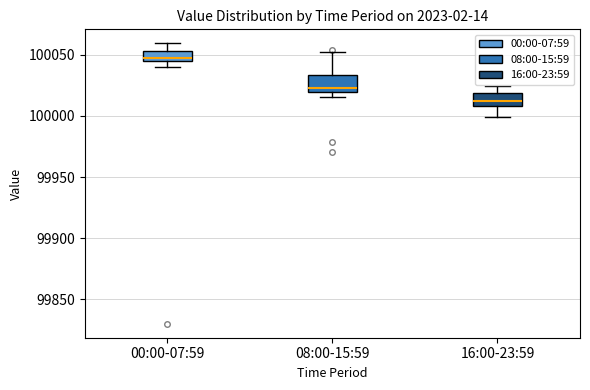

Reading left to right, transcribe this box plot: for each box, give where its median line is, the range the box spans, and where its two whiskers end, as read against the y-axis. The values are not printed on the chart, so give them approximately, as read against the axis.

00:00-07:59: median 100045 (just above the box's lower edge), box 100045 to 100055, whiskers 100040 to 100060
08:00-15:59: median 100025, box 100020 to 100035, whiskers 100015 to 100055
16:00-23:59: median 100010 (inside the box), box 100010 to 100020, whiskers 100000 to 100025